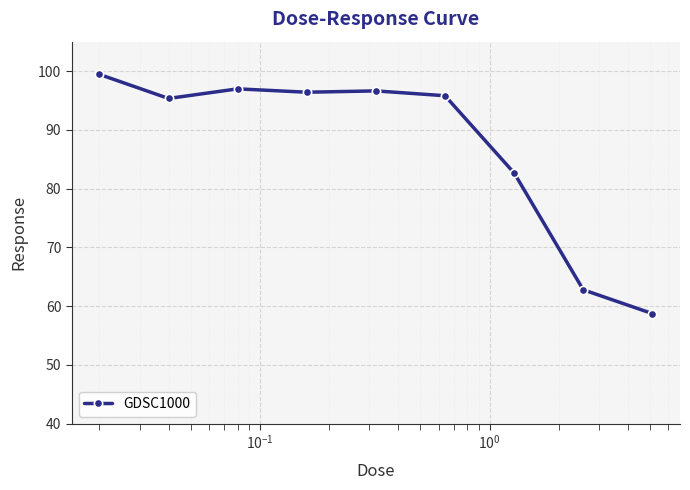

What is the value of the 4th point from the left?

96.4